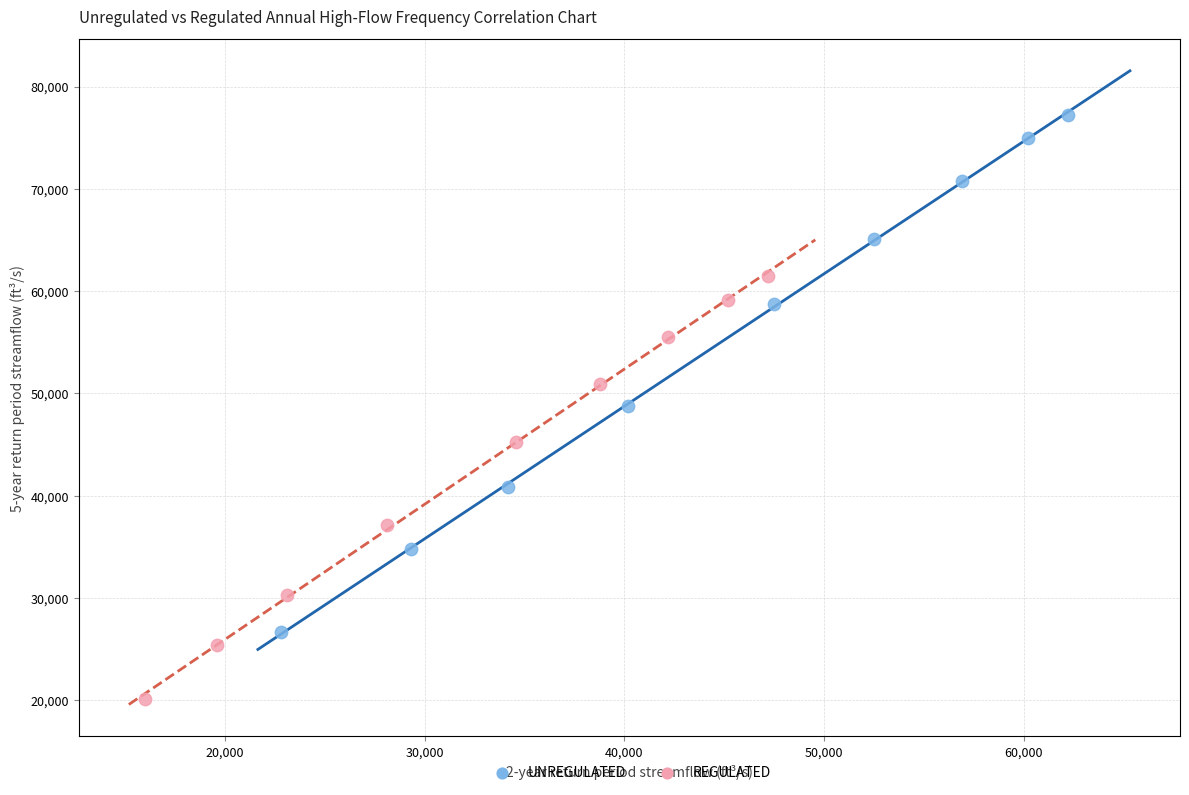

Which series has the widest spread of Y values?

UNREGULATED